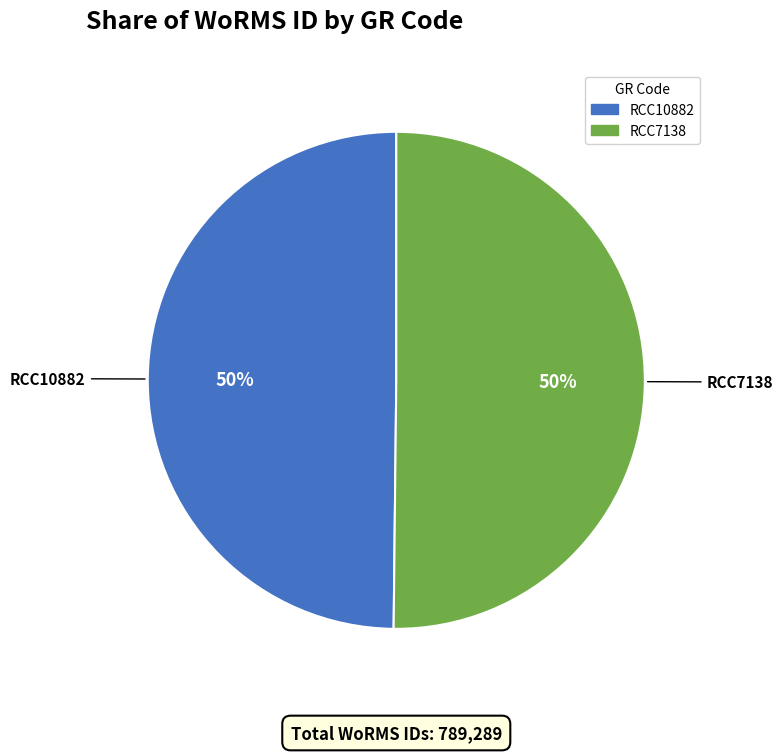

How many segments does this pie chart have?

2